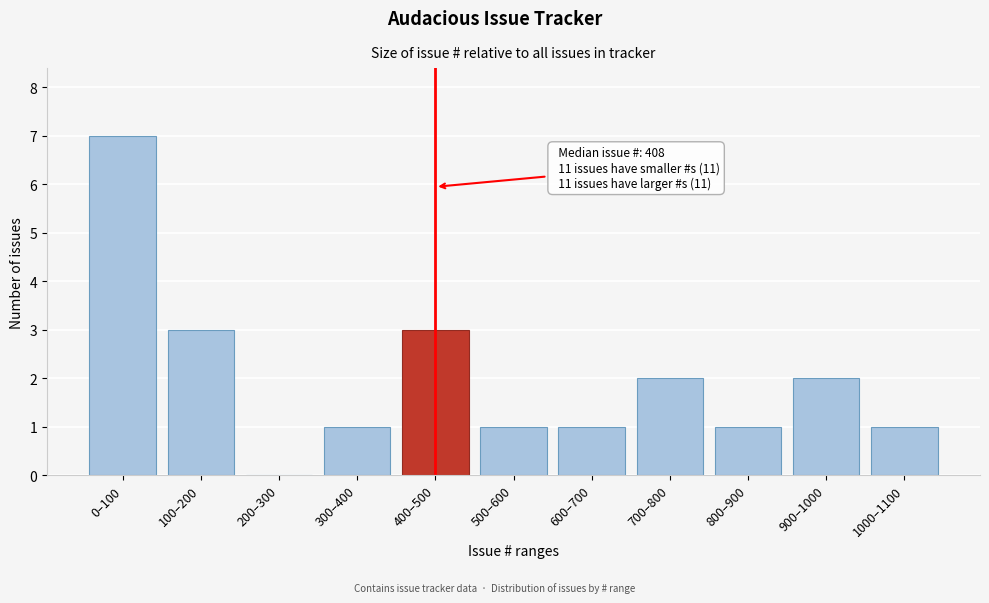

Reading left to right, list all the values displayed in this chart.

0–100=7	100–200=3	200–300=0	300–400=1	400–500=3	500–600=1	600–700=1	700–800=2	800–900=1	900–1000=2	1000–1100=1